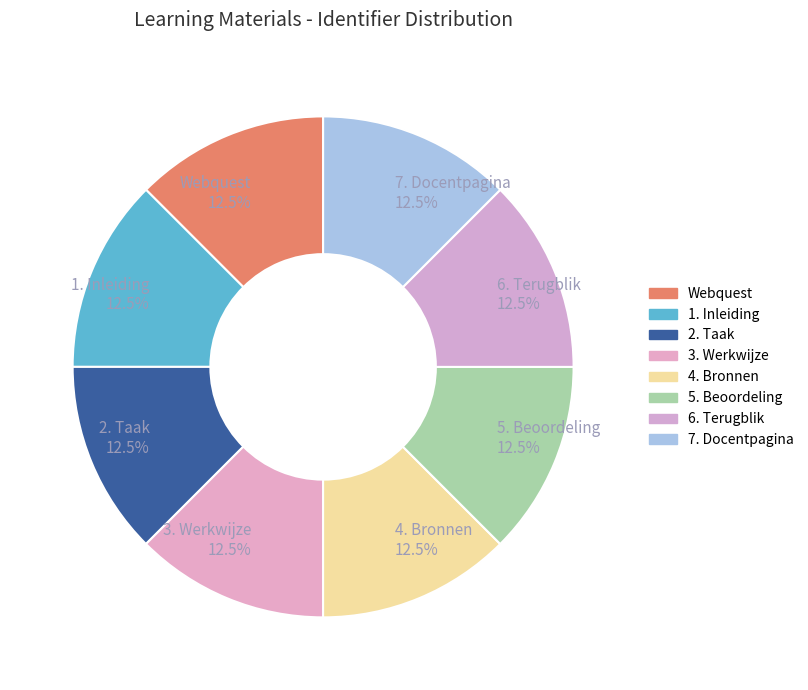

How many slices are in this pie chart?

8